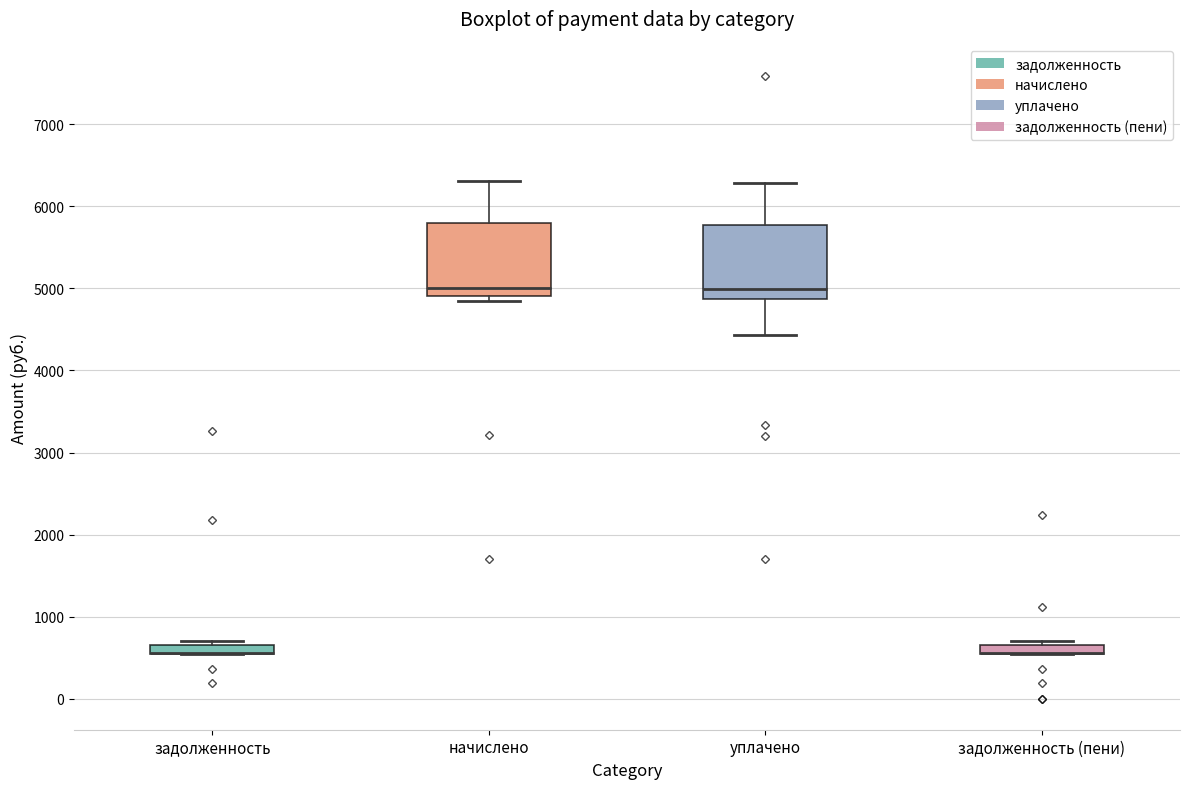

Where is the upper edge of the box for задолженность (пени) on the y-axis? The values are not printed on the chart, so give them approximately, as read against the axis.

700